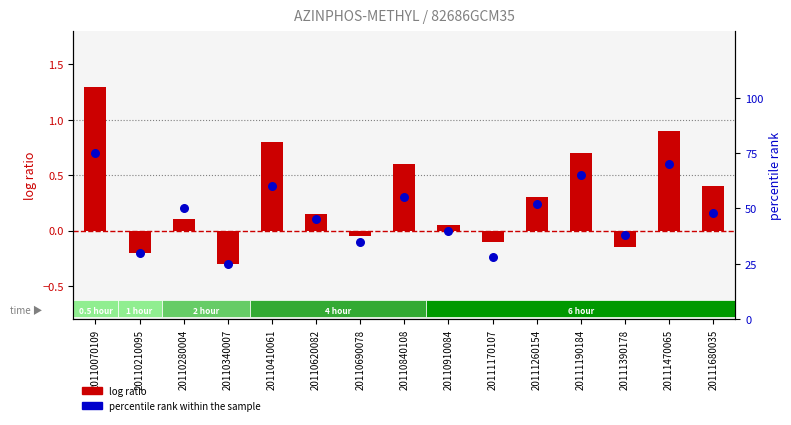

Which series has the largest total across all categories?

percentile rank within the sample